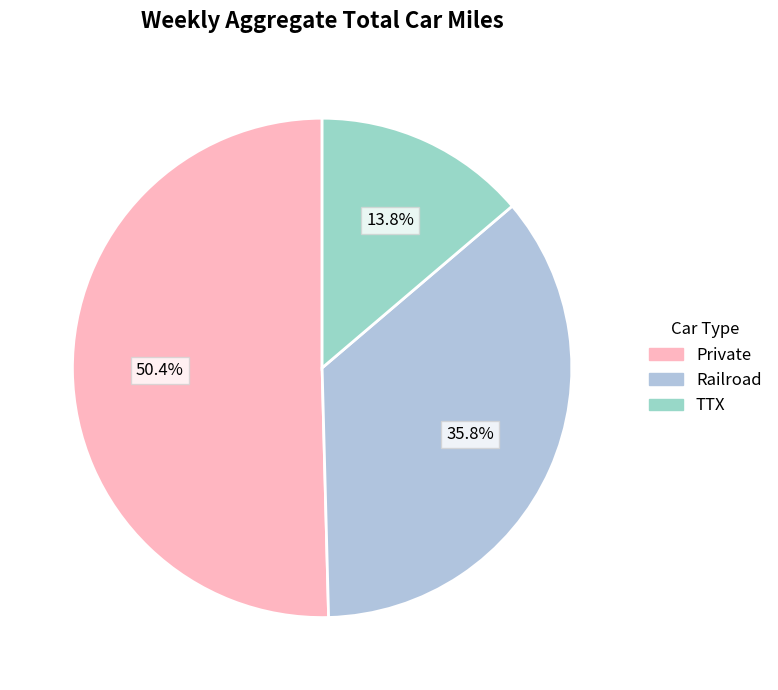

What is the majority slice?

Private